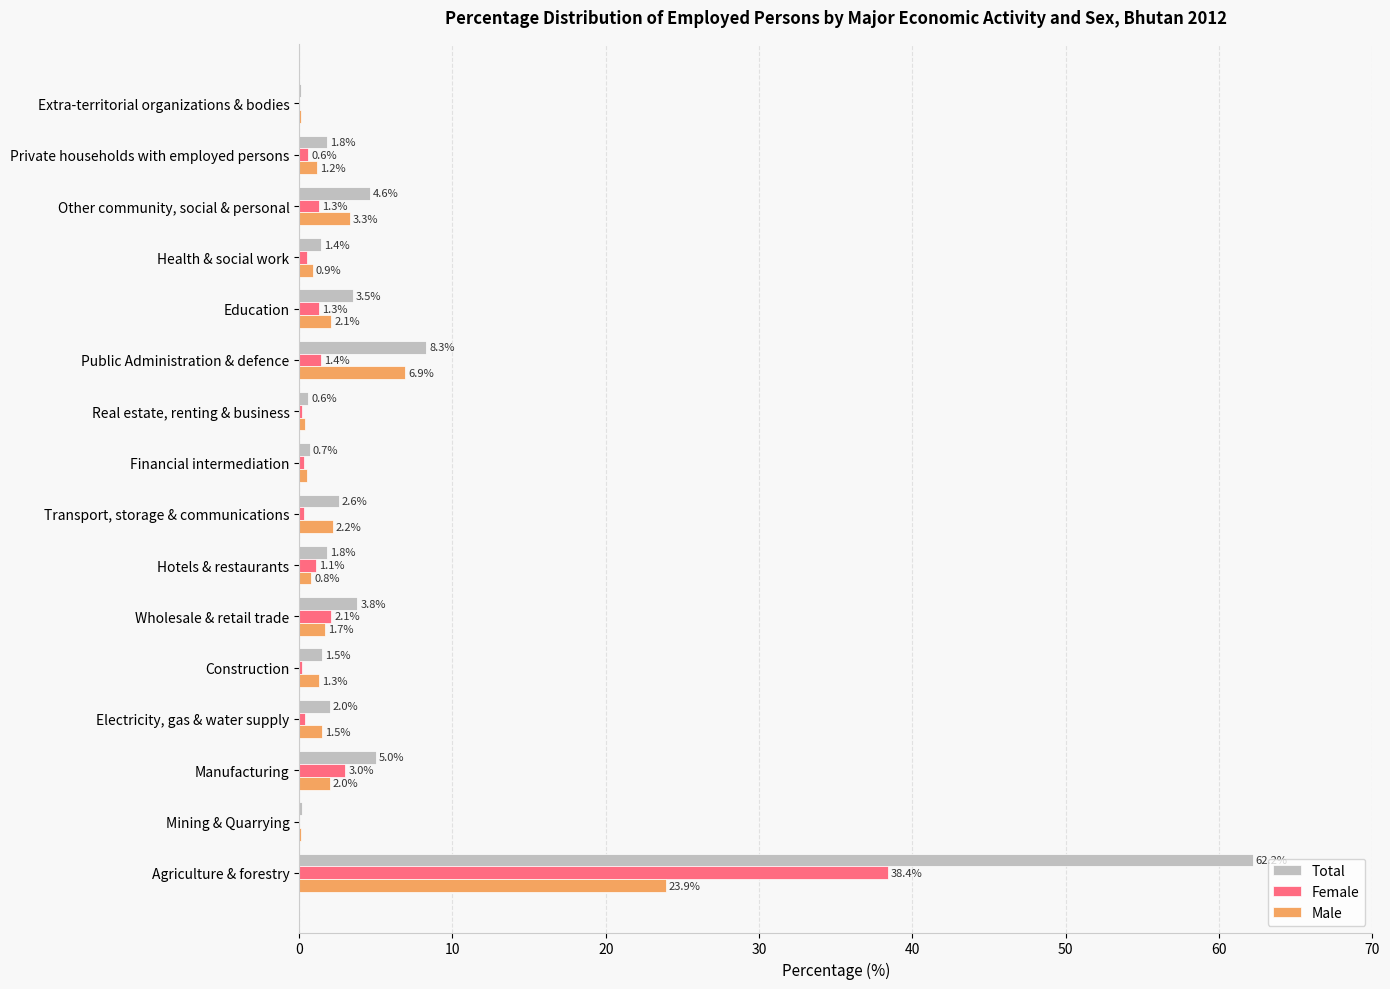

What is the average value of the Male series?

3.1